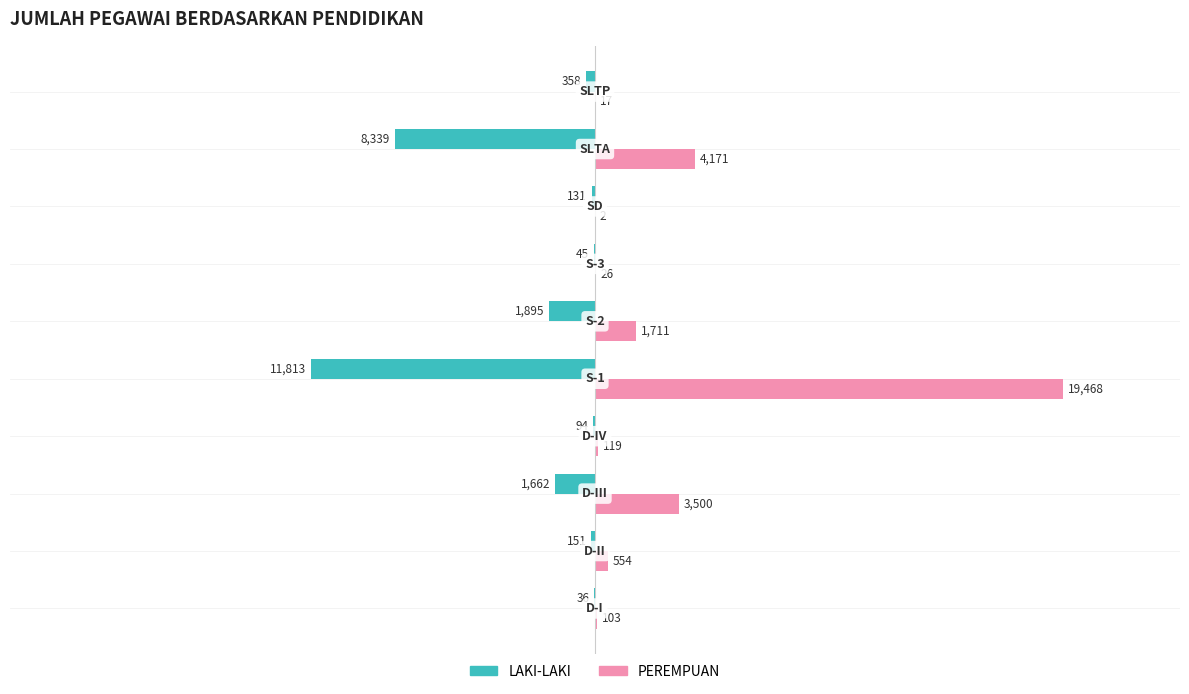

Which series has the largest total across all categories?

PEREMPUAN